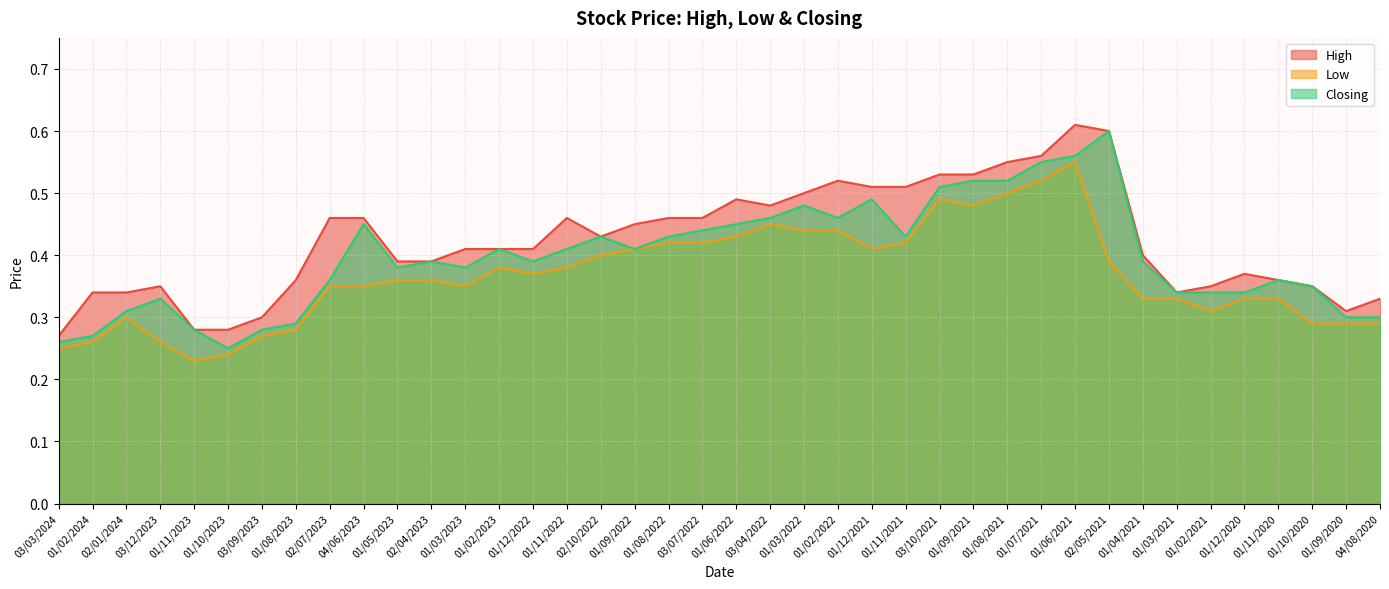

How many lines are shown in the chart?

3